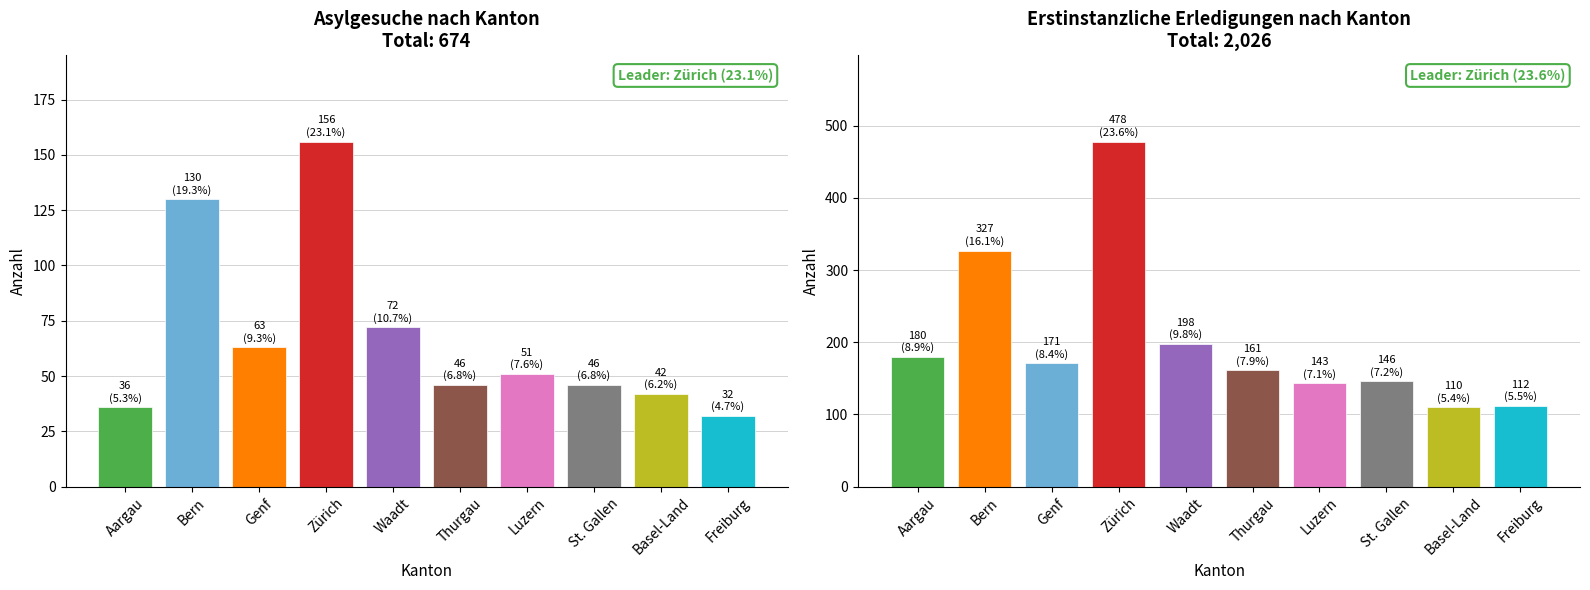

Where is Total Erledigungen nearest to the value 294?

Bern